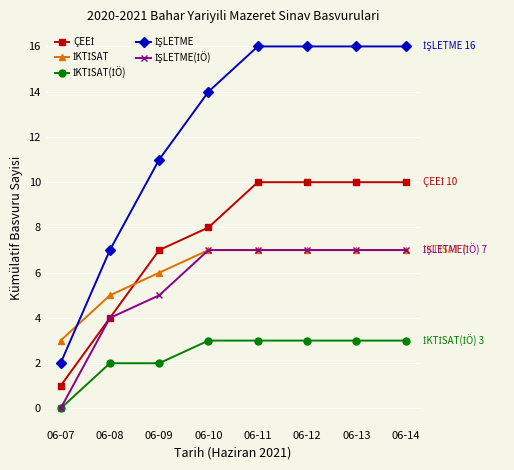

What is the greatest value displayed?

16